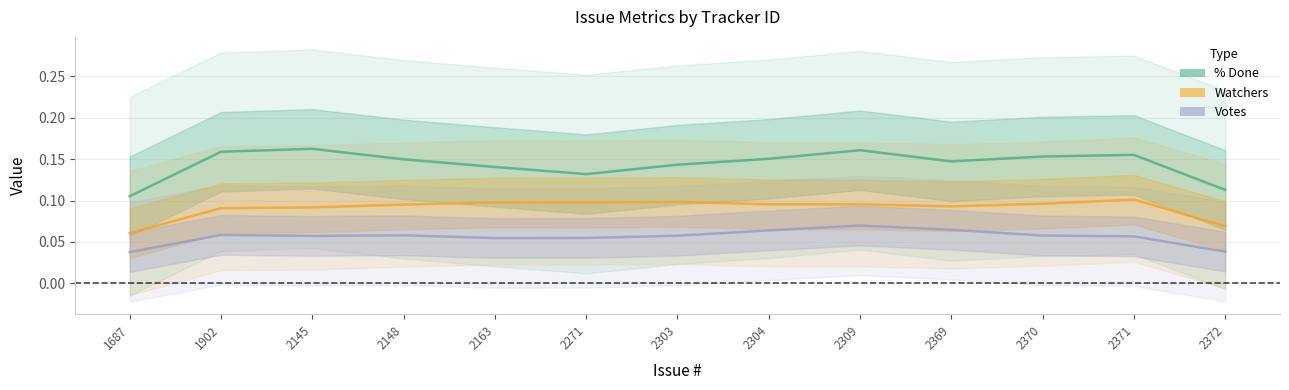

Which series has the widest spread of values?

% Done